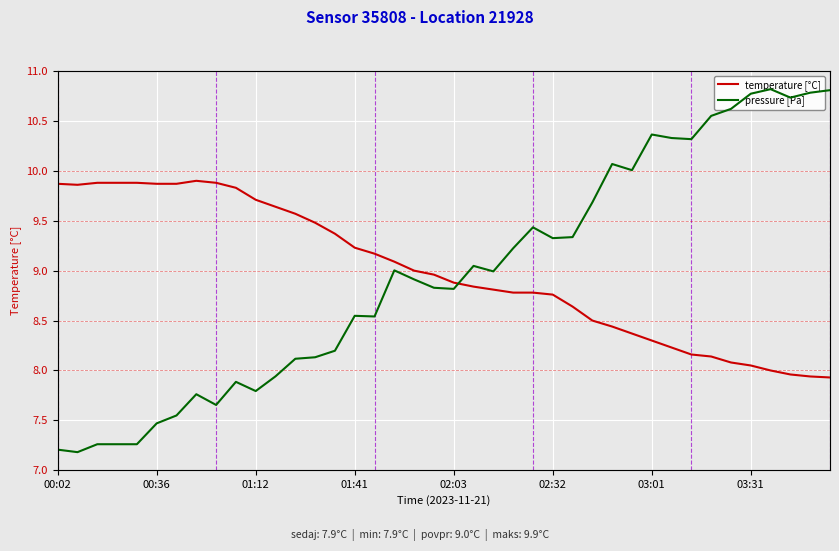

In pressure [Pa], how many points are higher than both neighbors (excluding endpoints)?

9